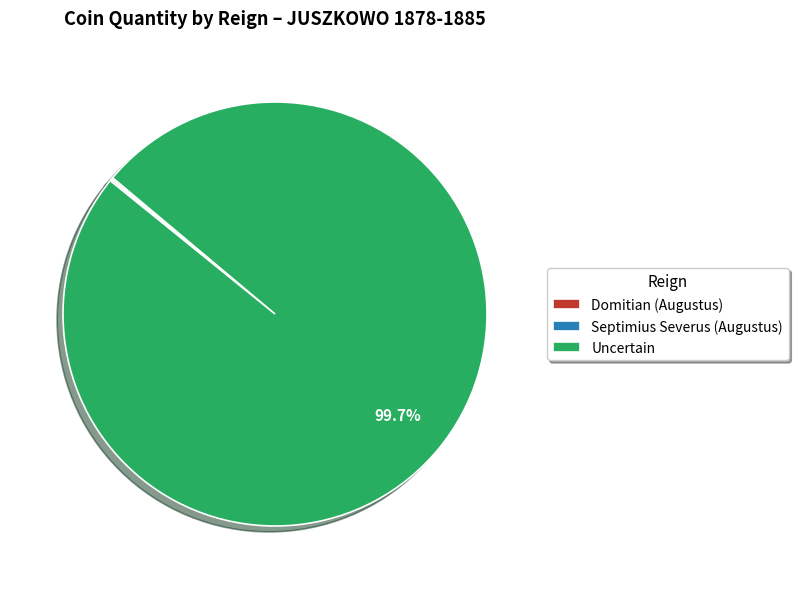

Which slice is the largest?

Uncertain